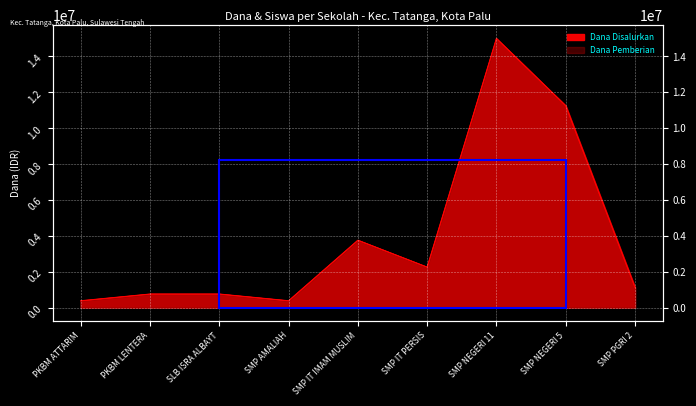

What position from the left is SMP AMALIAH?

4